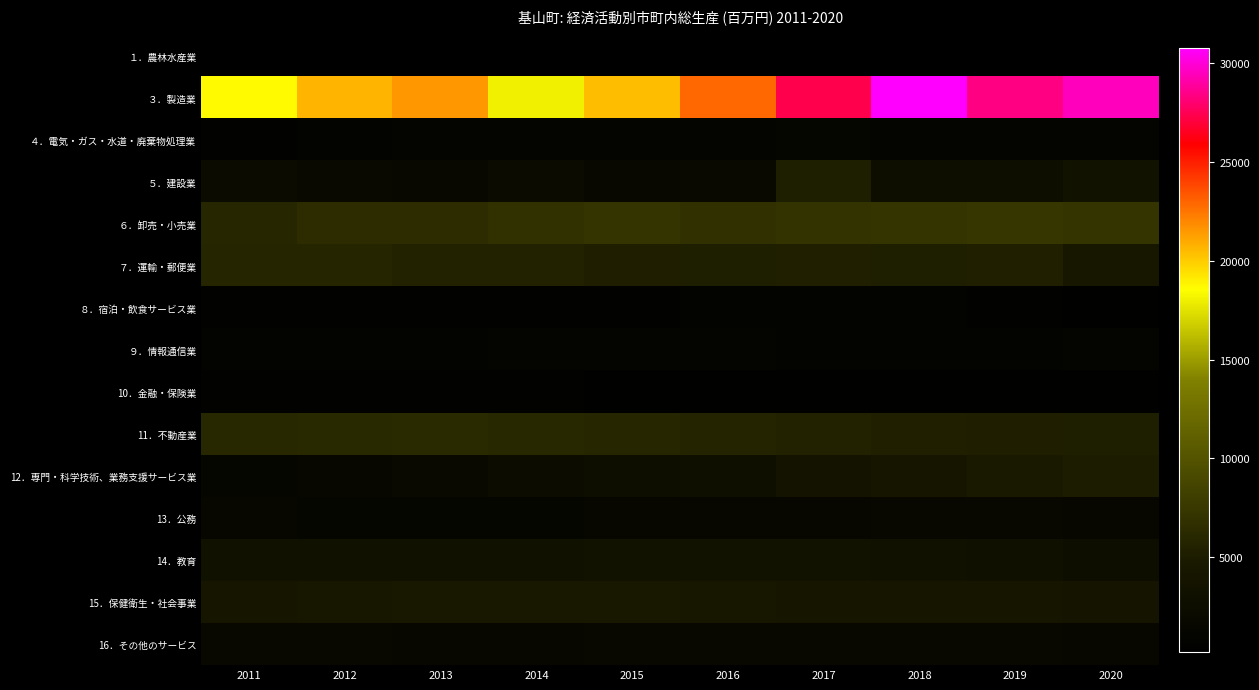

What is the smallest value displayed?

186.0